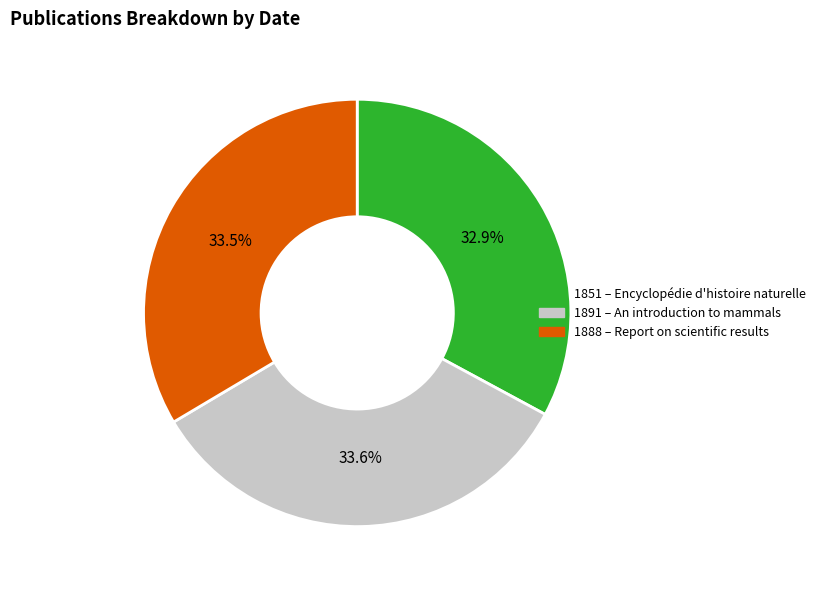

To the nearest percent, what is the average slice percentage?

33%